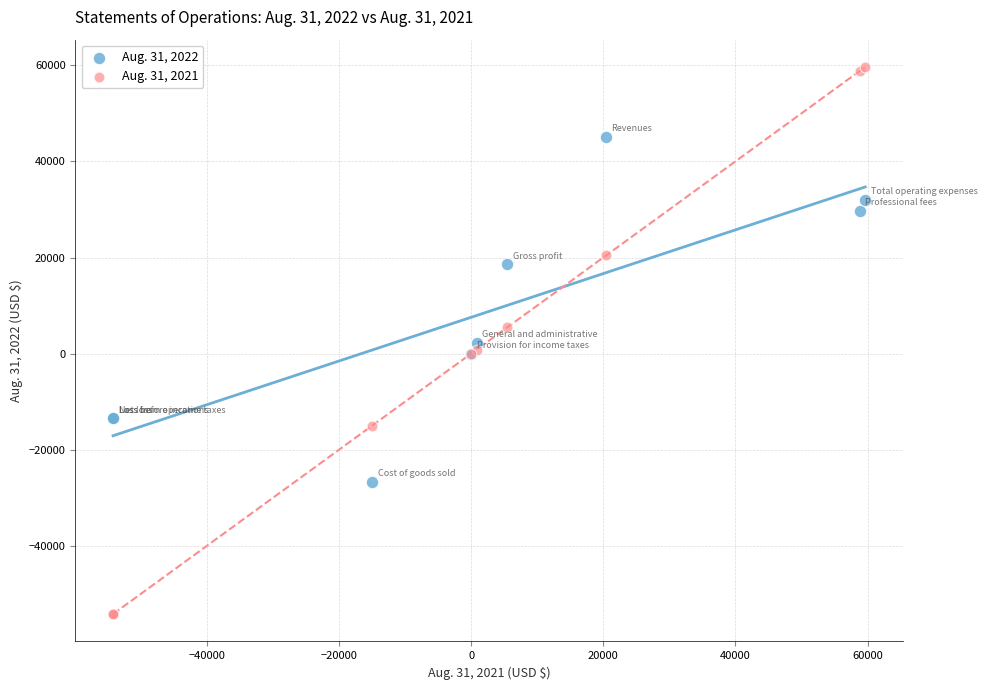

Which series has the widest spread of Y values?

Aug. 31, 2021